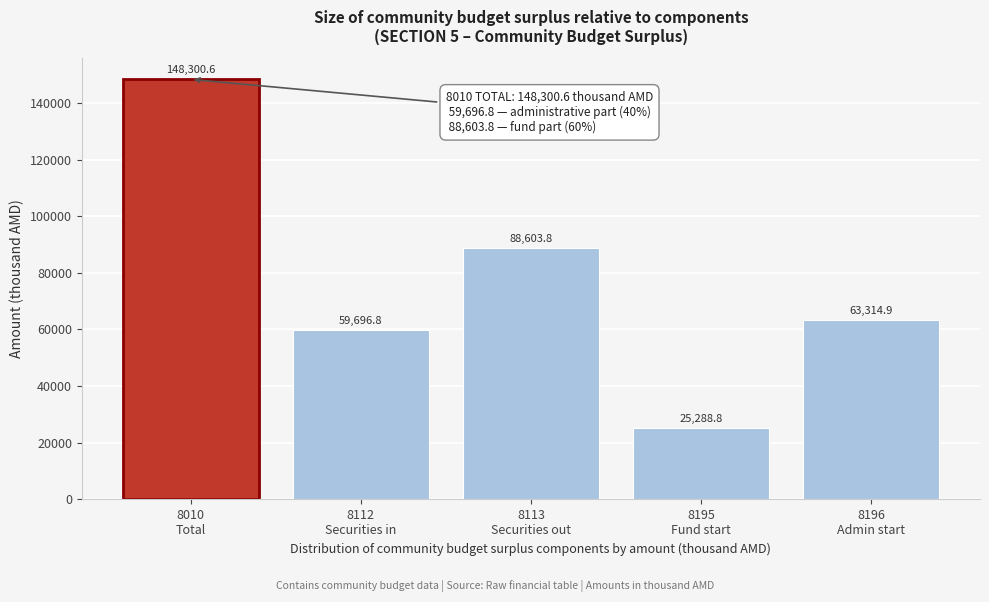

Reading left to right, extract all data points from this chart.

148300.6	59696.8	88603.8	25288.8	63314.9